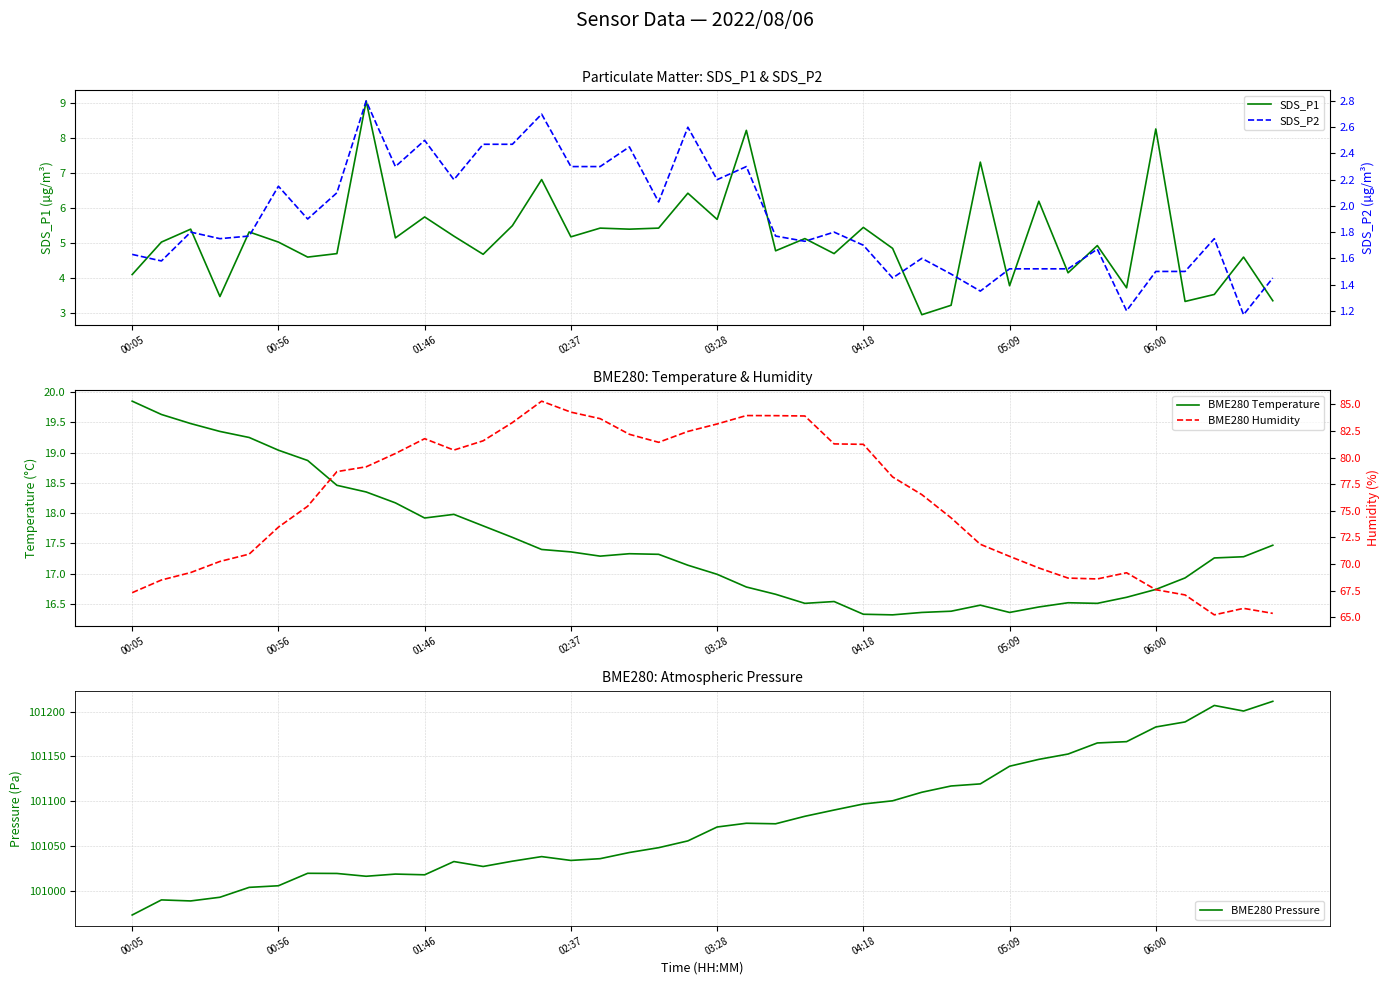

At which category does BME280 Humidity reach its first local valley?

11